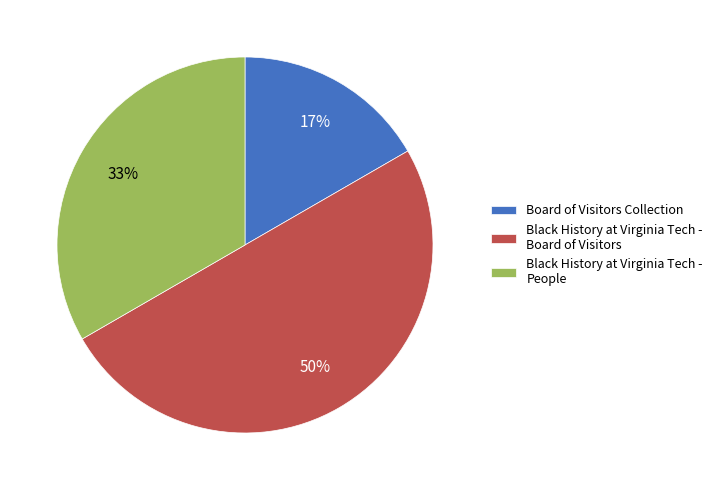

Which slice is the smallest?

Board of Visitors Collection